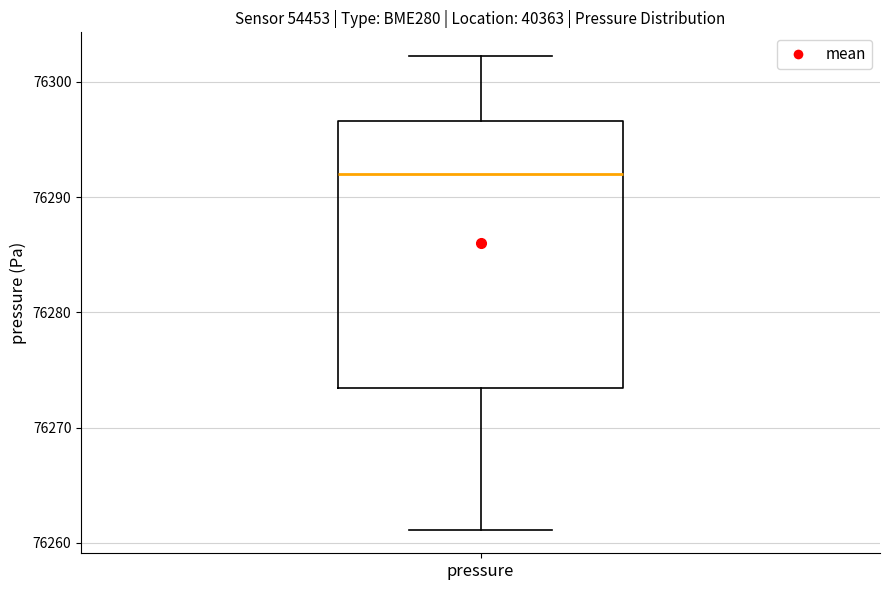

Transcribe this box plot: give where the median line is, the range the box spans, and where the two whiskers end, as read against the y-axis. The values are not printed on the chart, so give them approximately, as read against the axis.

median 76292, box 76273 to 76297, whiskers 76261 to 76302